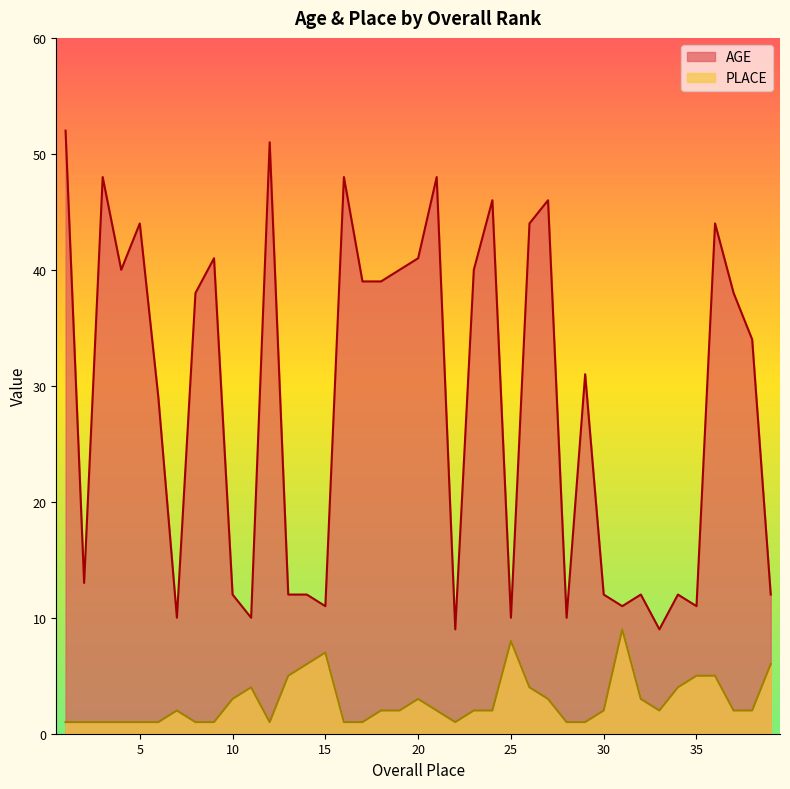

At which category does PLACE reach its first local peak?

7